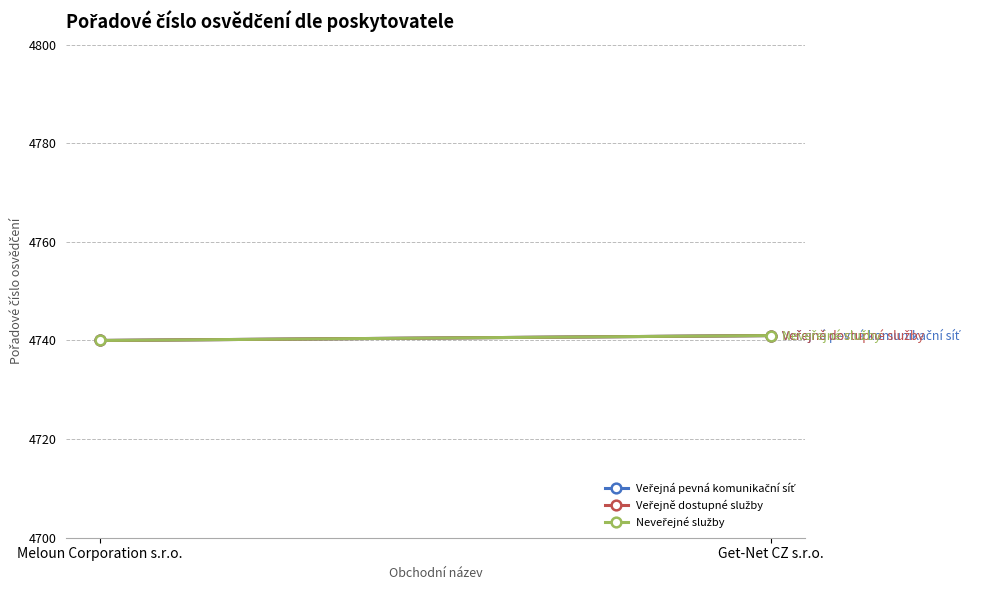

Which category has the highest value across all series?

Get-Net CZ s.r.o.